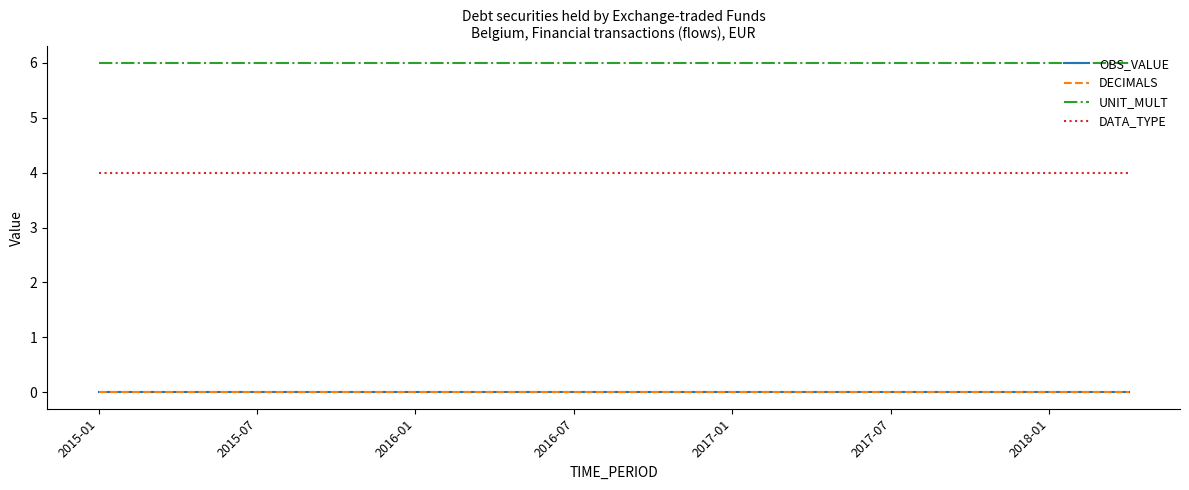

Where is DATA_TYPE nearest to the value 4?

2015-01